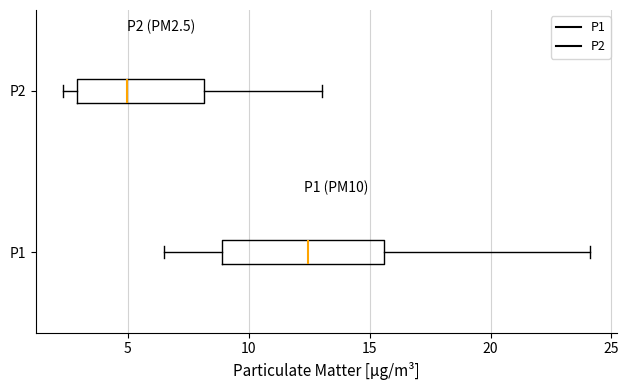

Where does the median line of the box for P1 sit on the x-axis? The values are not printed on the chart, so give them approximately, as read against the axis.

12.5